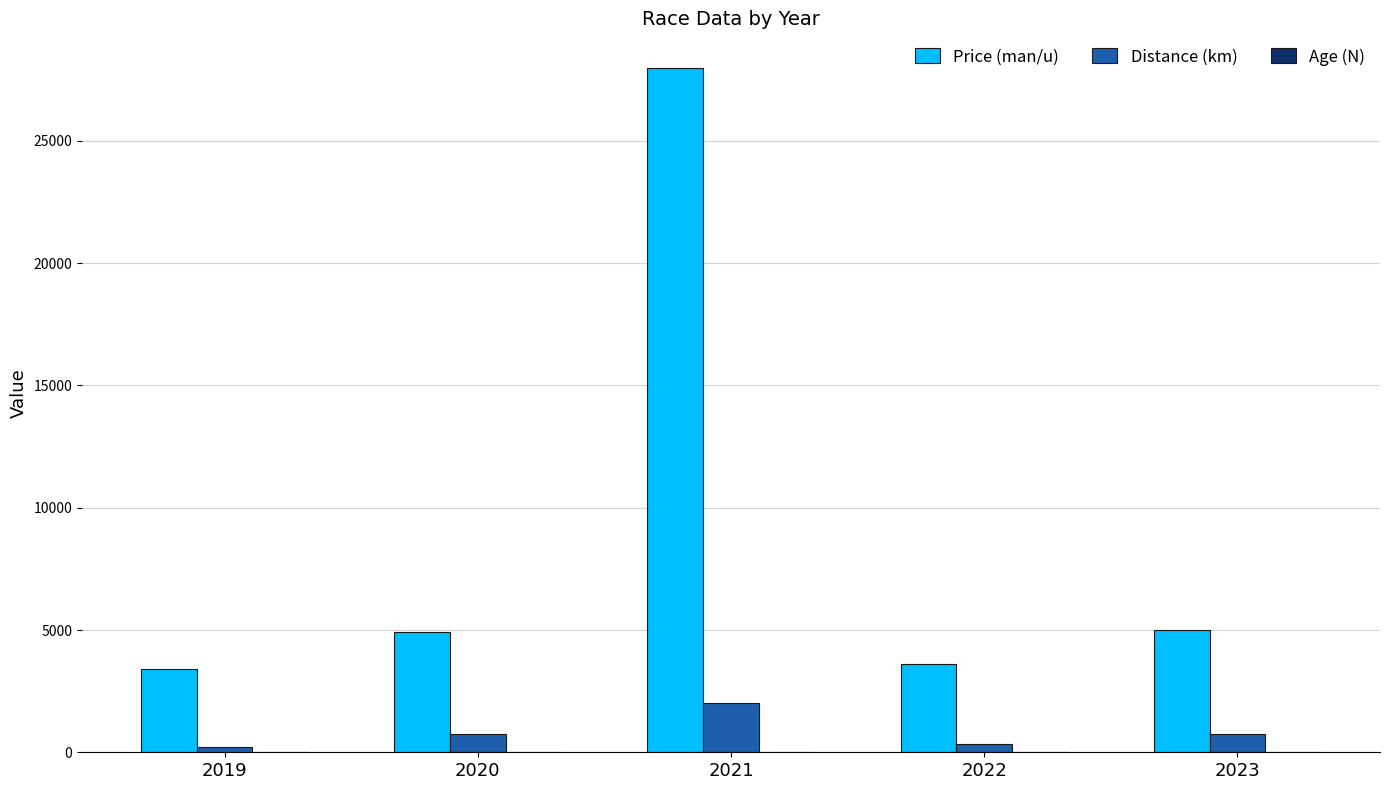

At which label is Price (man/u) closest to 15700?

2023